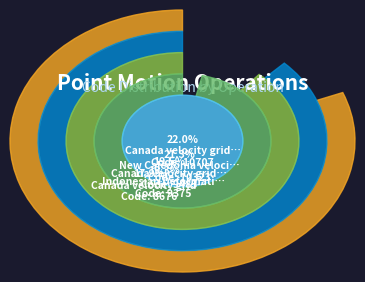

Which category has the biggest portion of the pie?

Canada velocity grid v8